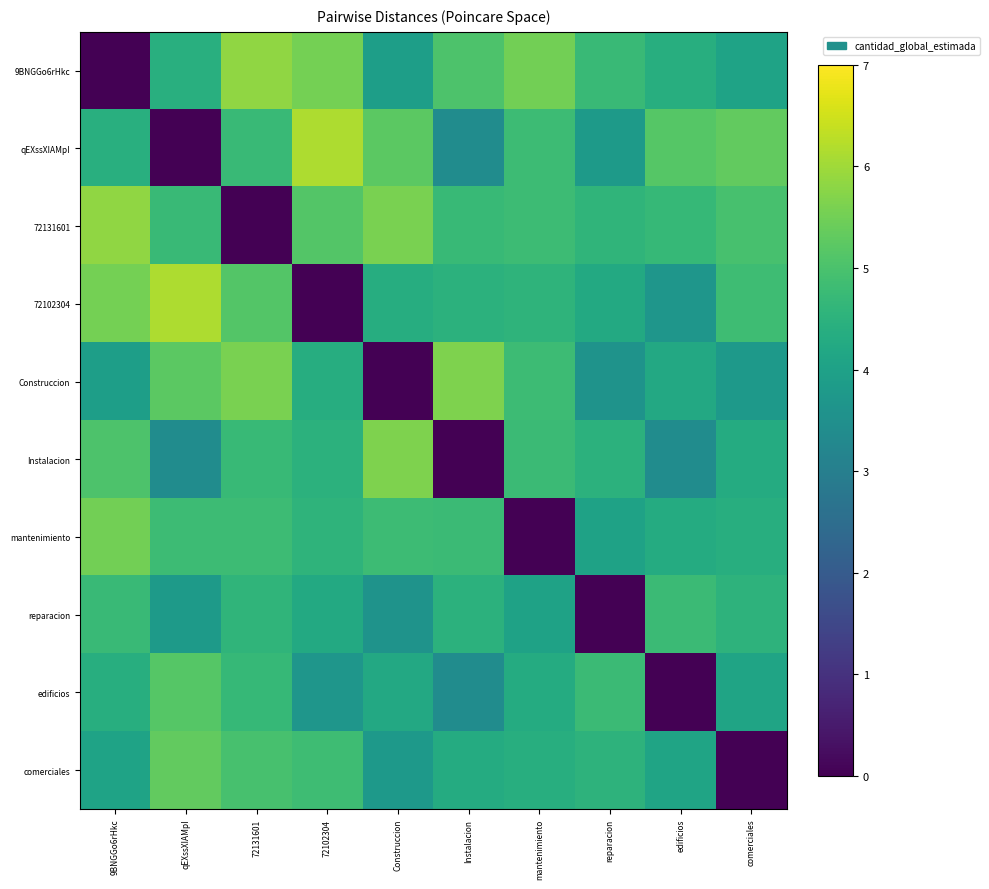

Count the number of categories in the chart.

10